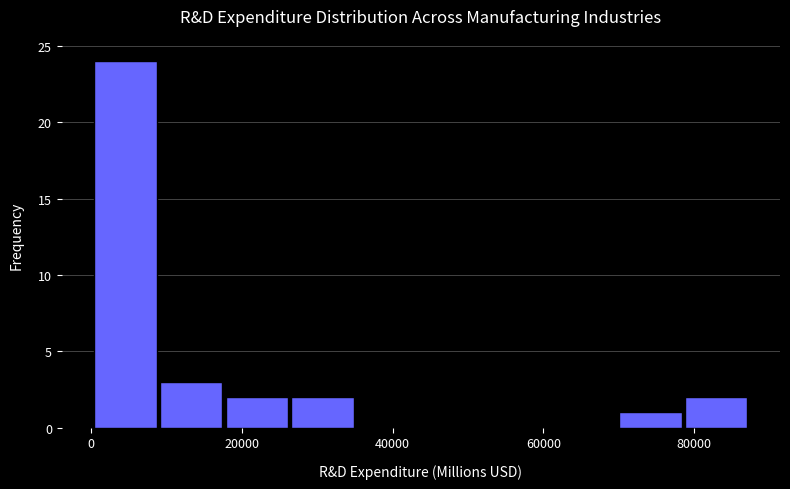

Reading left to right, transcribe this chart: for each bar, give the range it covers on the x-axis and its height. Neither the bar edges nor the heights are printed on the chart, so give them approximately, as read against the axes.

0 to 8000: 24
8000 to 18000: 3
18000 to 26000: 2
26000 to 36000: 2
36000 to 44000: 0
44000 to 52000: 0
52000 to 62000: 0
62000 to 70000: 0
70000 to 78000: 1
78000 to 88000: 2